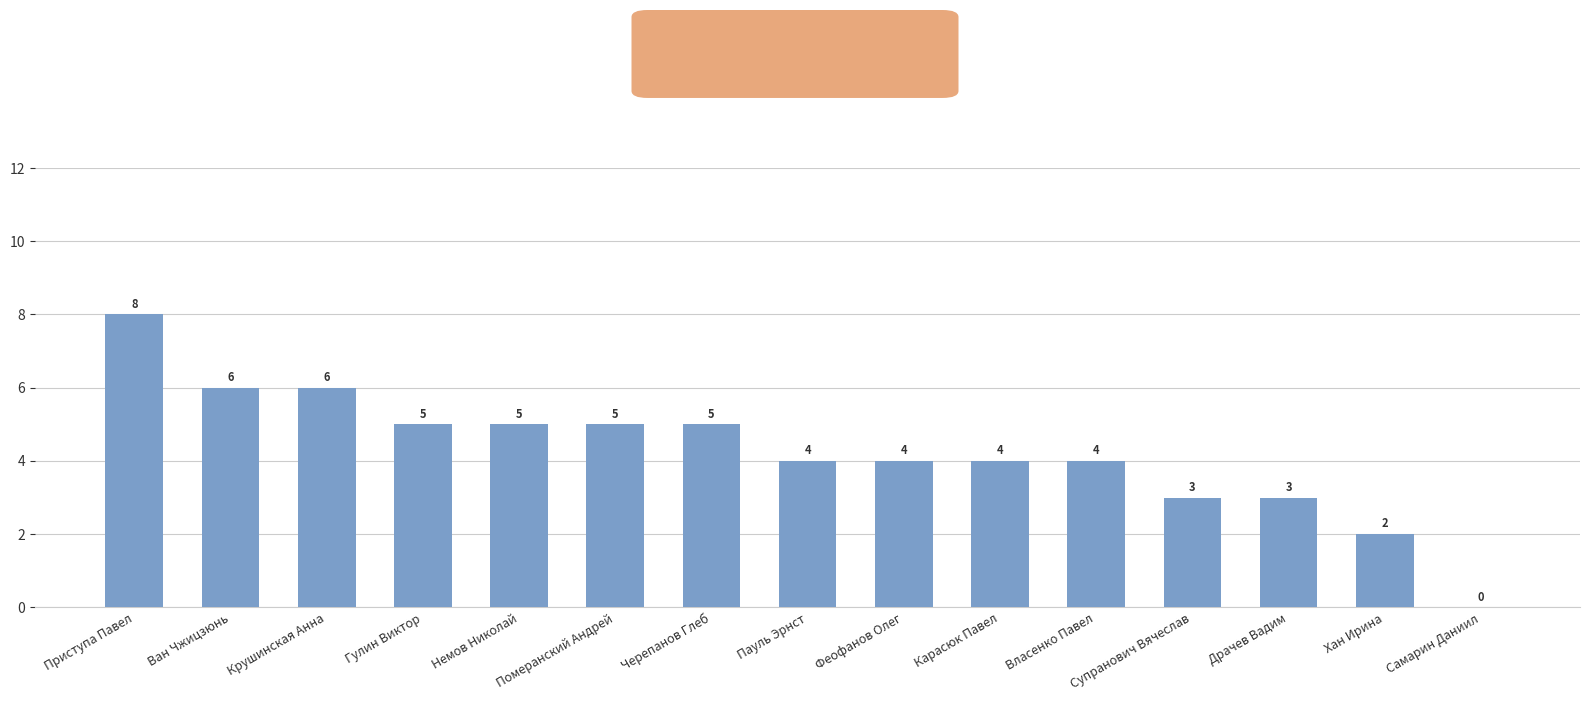

Between Супранович Вячеслав and Хан Ирина, which is larger?

Супранович Вячеслав